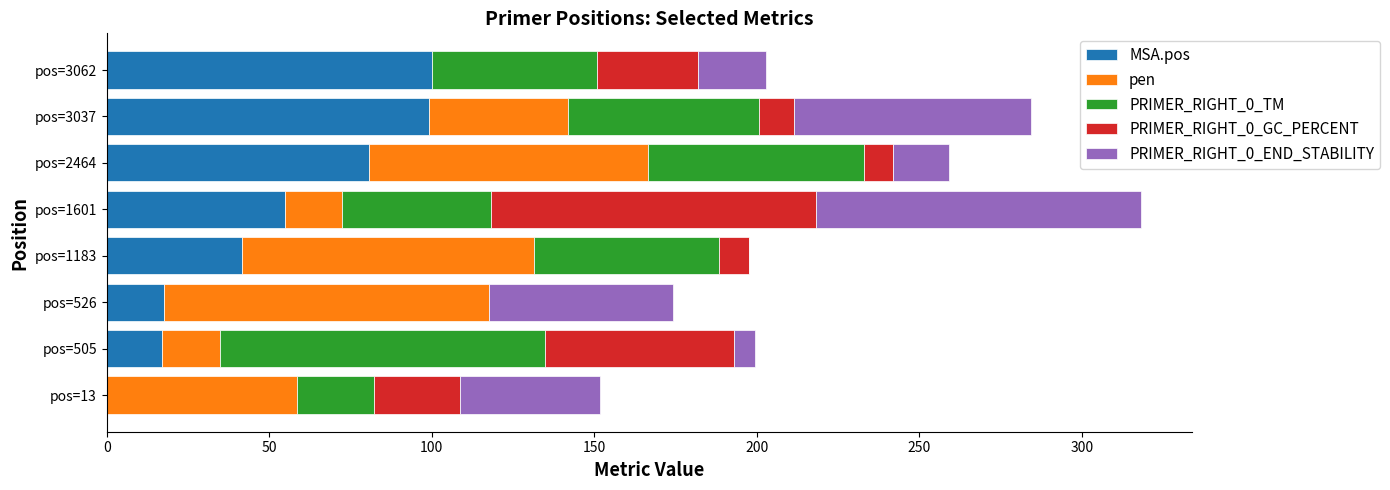

At which category is the sum across all series the highest?

pos=1601